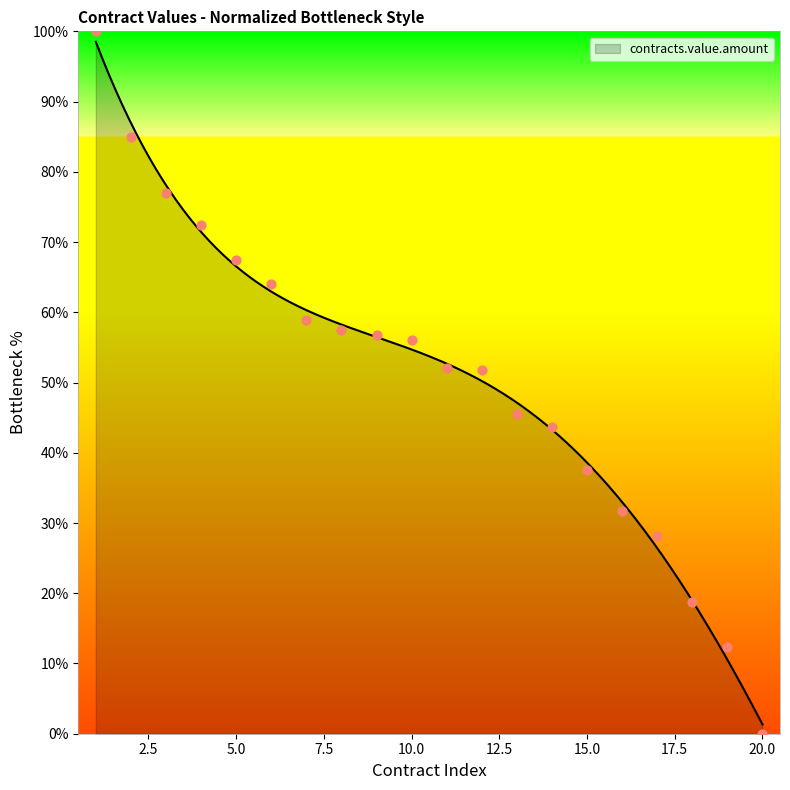

Which has a higher value, 6 or 2?

2